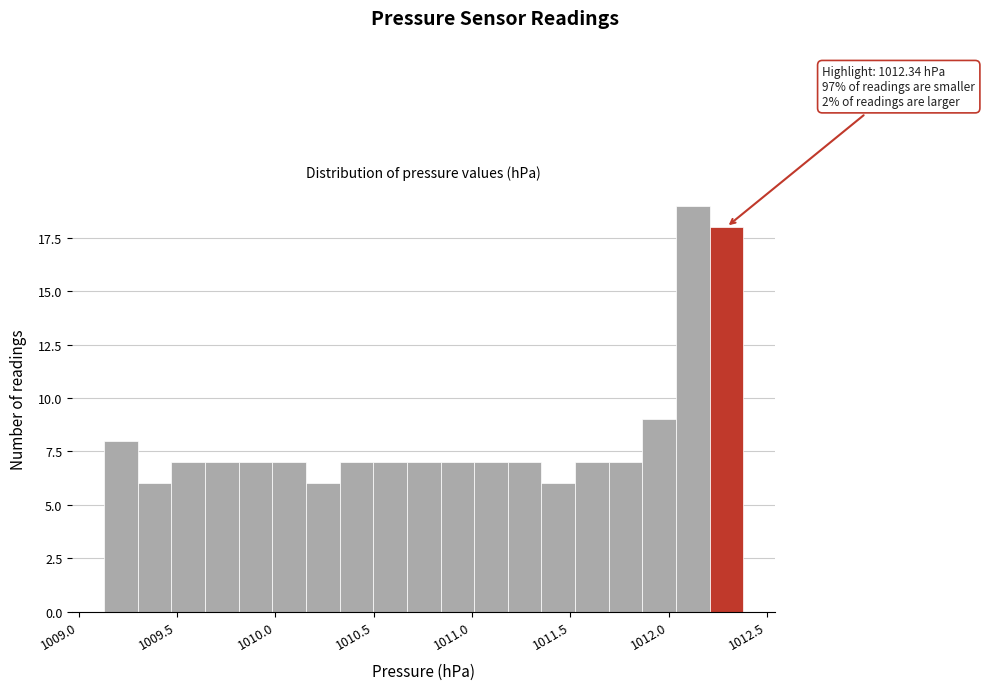

Around what value on the x-axis is the tallest bar? Give the approximate position of its centre, as read against the axis.

1012.10